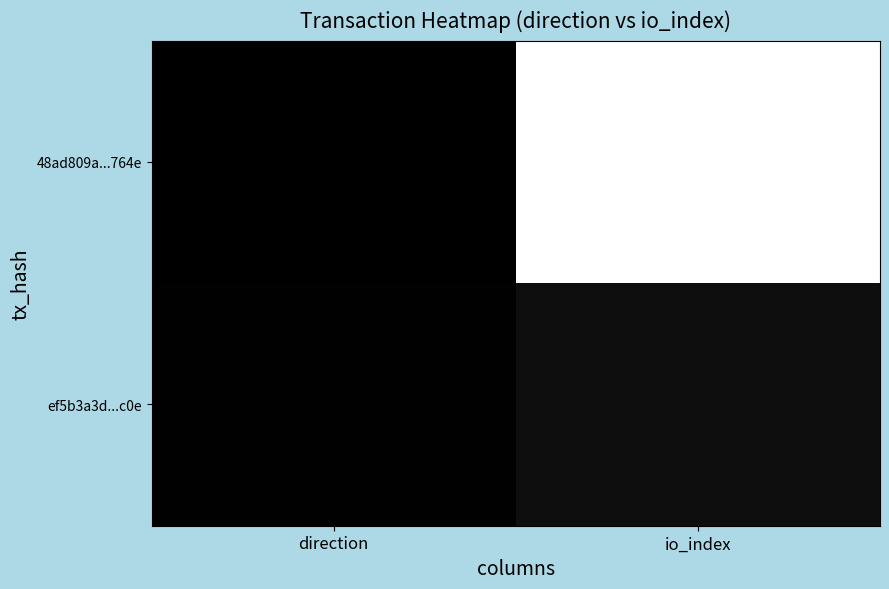

What is the spread (max minus min) of values at io_index?

0.9